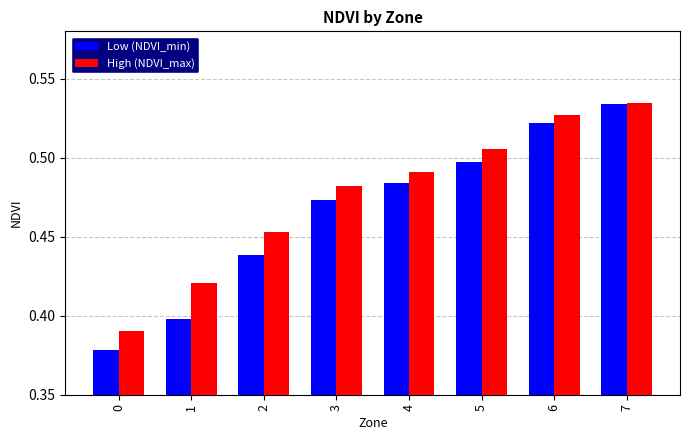

Which category has the highest value in the High (NDVI_max) series?

7